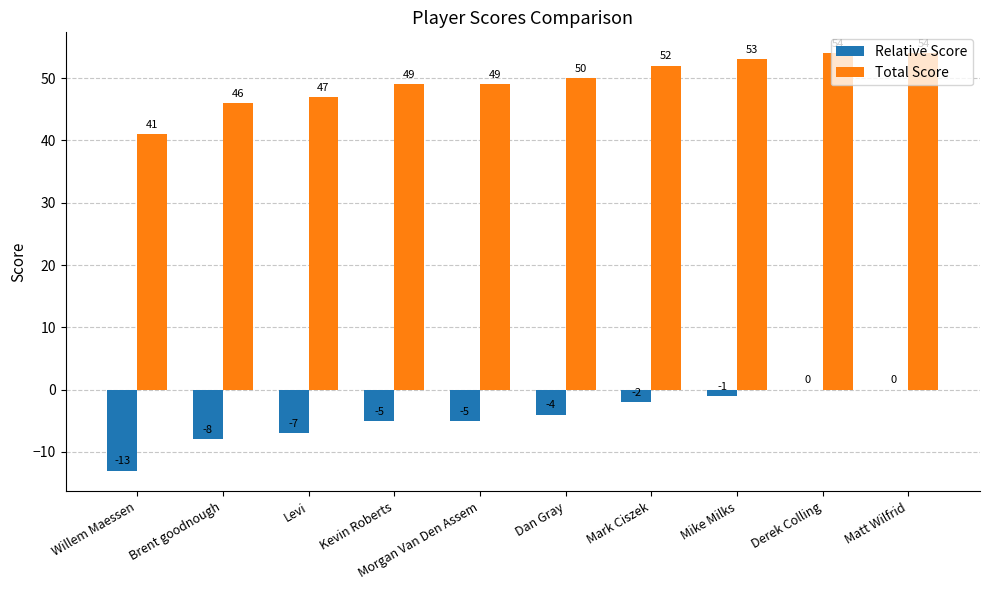

Is the value of Relative Score at Matt Wilfrid greater than the value of Total Score at Mark Ciszek?

No